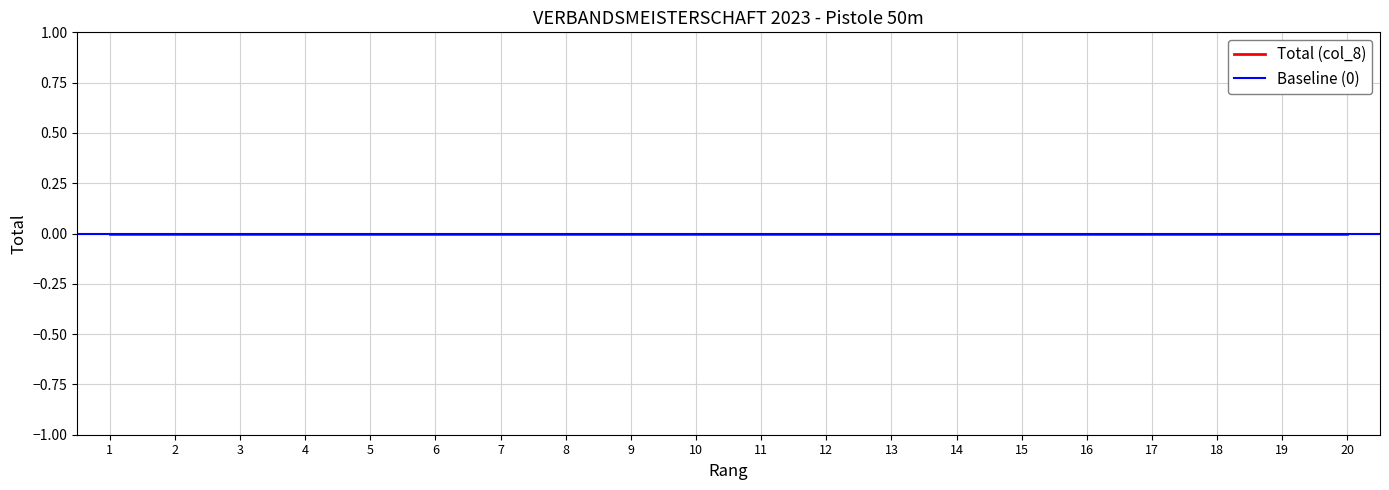

The Total series shows 0 at 16. True or false?

True